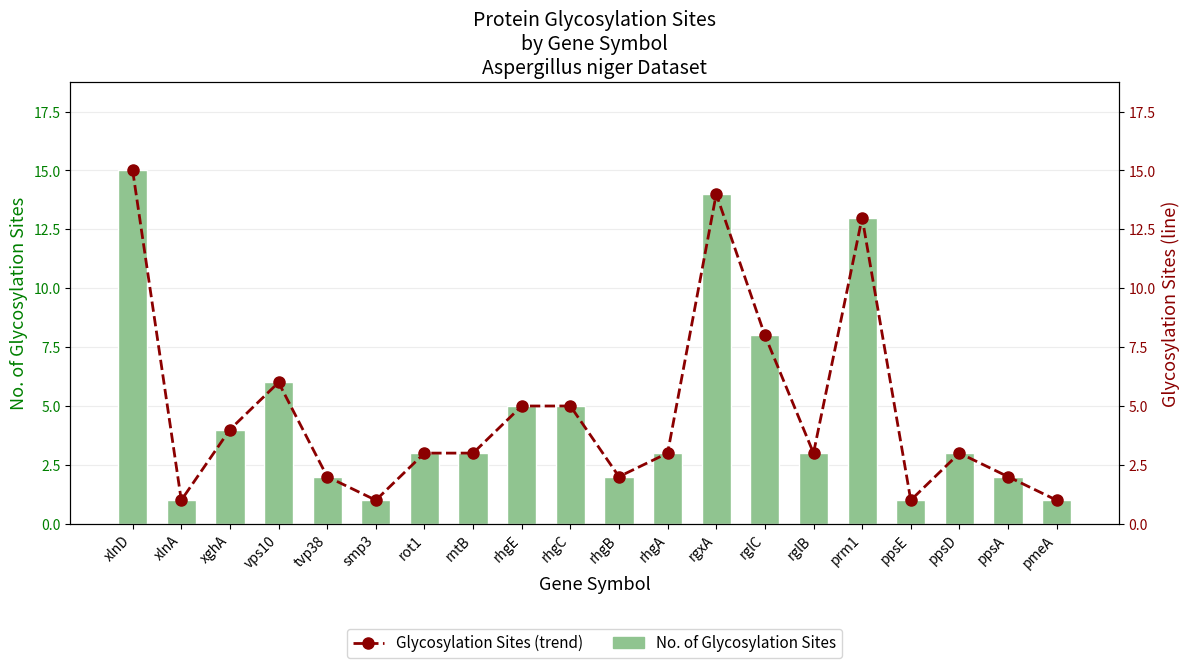

Which series has the largest total across all categories?

No. of Glycosylation Sites